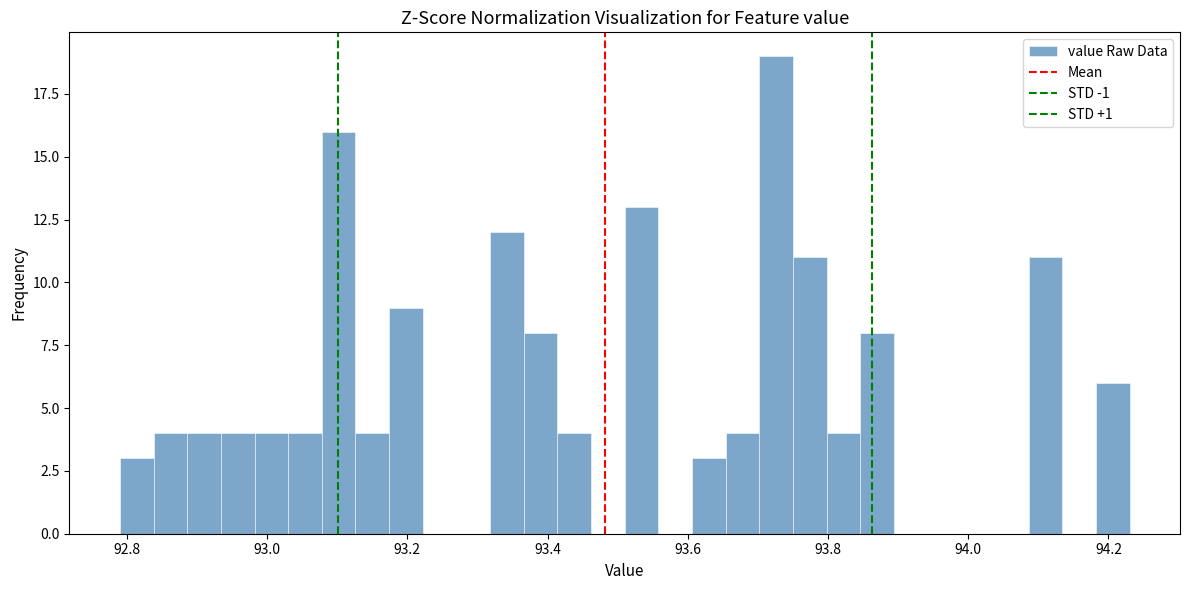

Around what value on the x-axis is the tallest bar? Give the approximate position of its centre, as read against the axis.

93.72